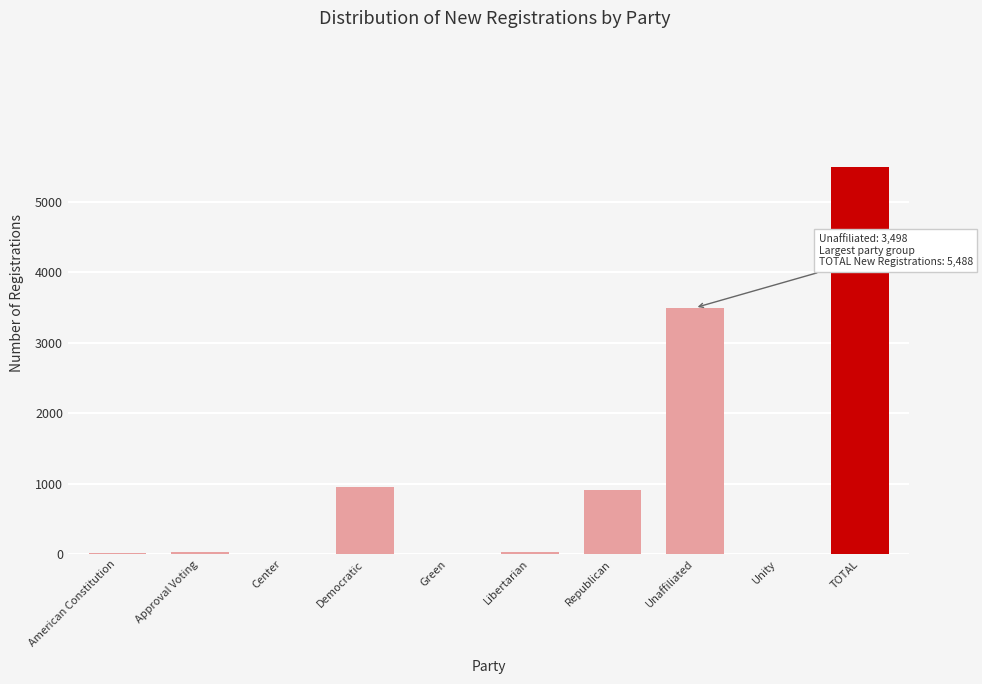

What is the maximum value shown in the chart?

5488